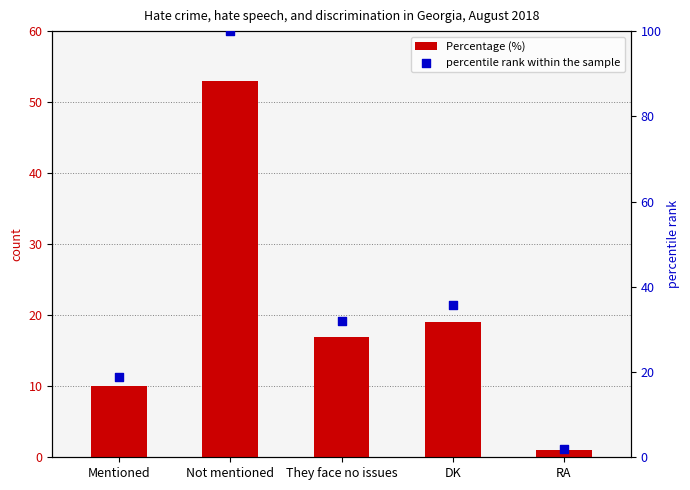

Which series reaches the maximum Y coordinate?

percentile rank within the sample